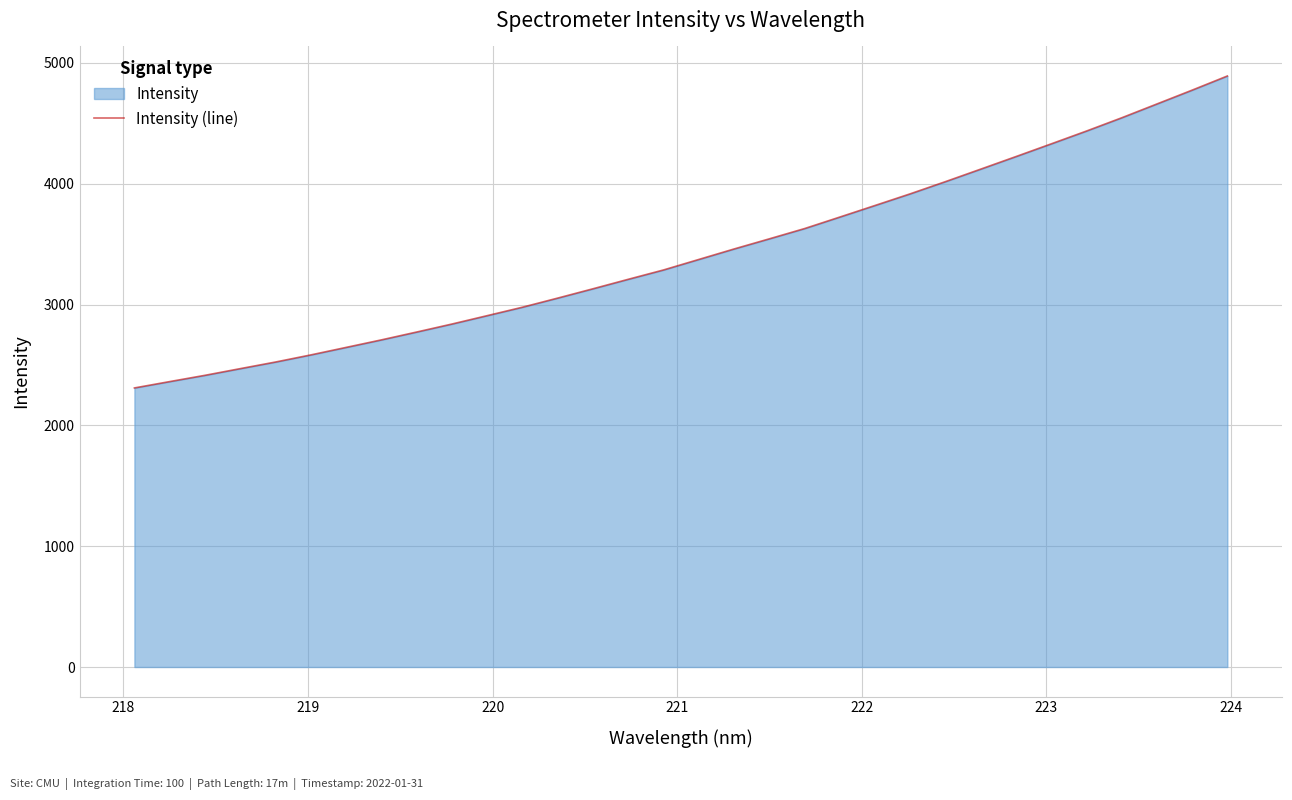

What is the difference between the maximum and minimum values?

2581.7